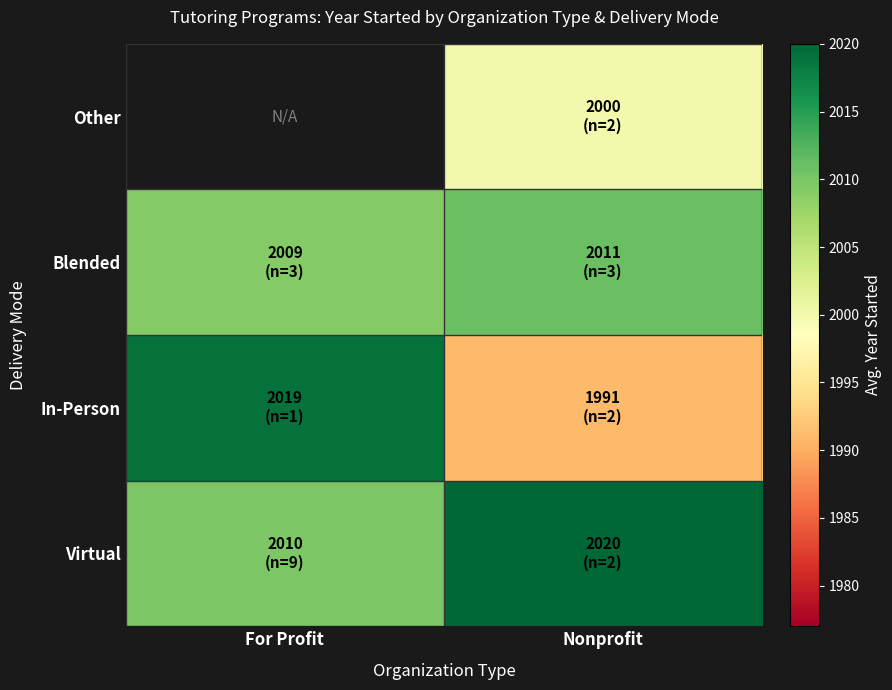

At which category is the sum across all series the highest?

Nonprofit